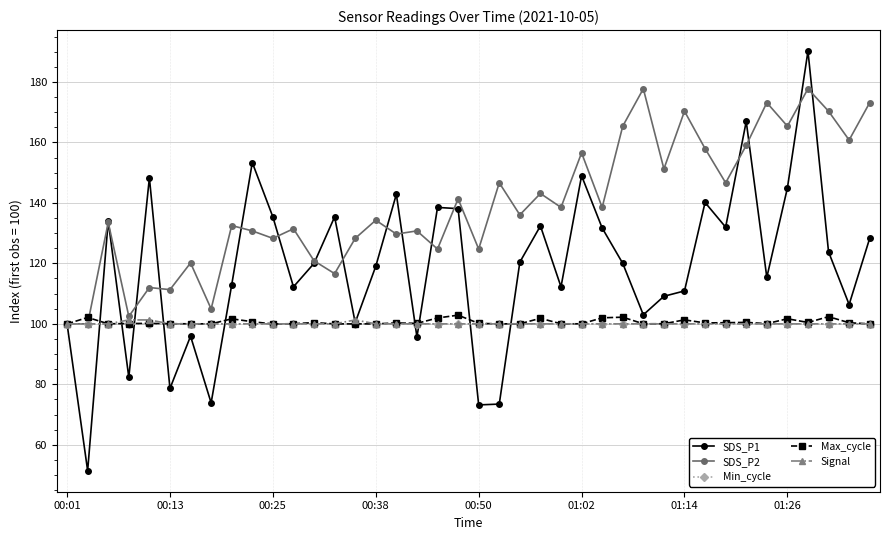

Which series has the largest total across all categories?

SDS_P2